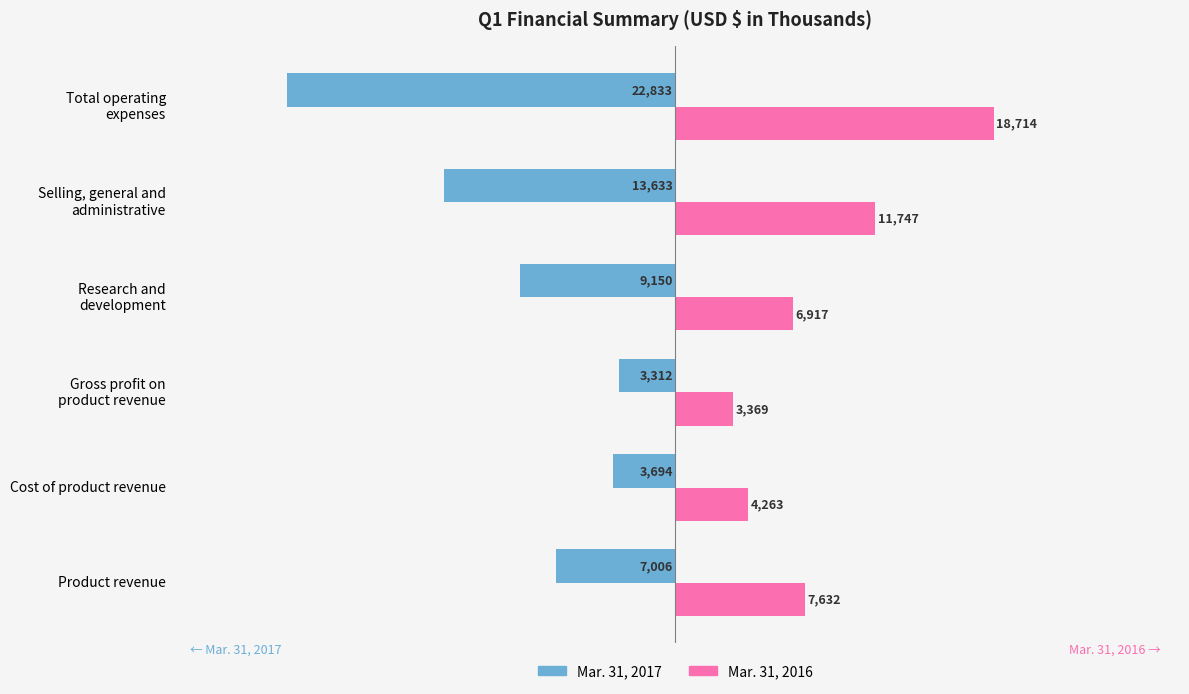

Which series has the widest spread of values?

Mar. 31, 2017